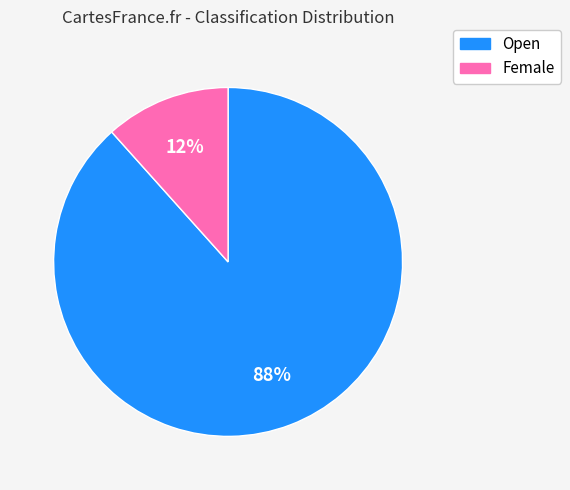

True or false: Female accounts for 12% of the total.

True